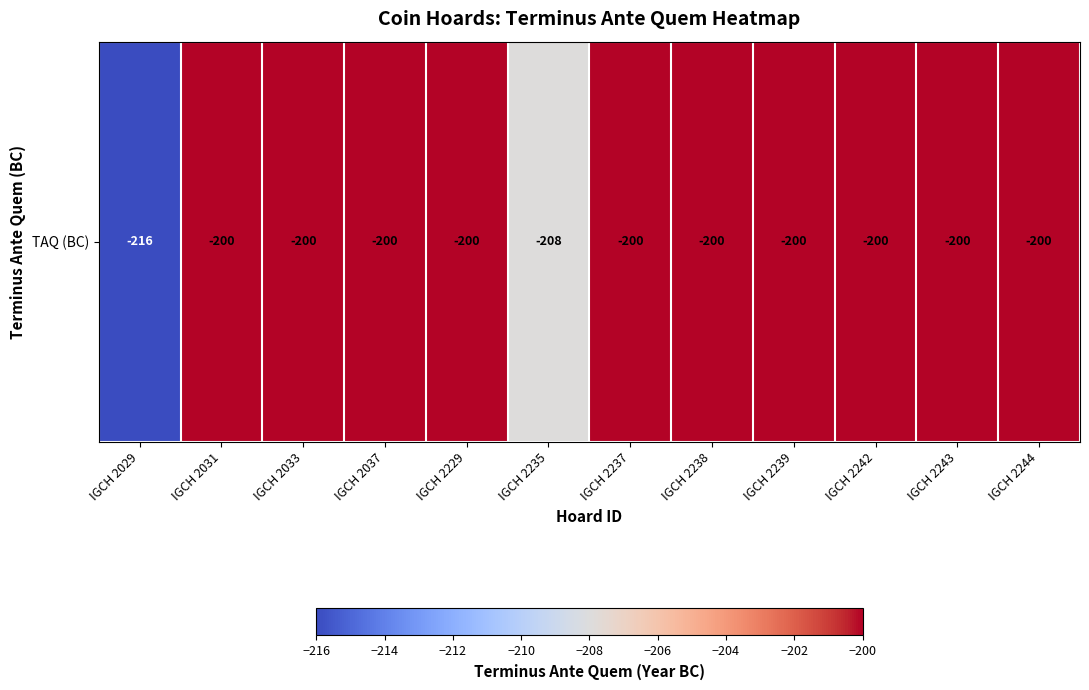

What is the smallest value displayed?

-216